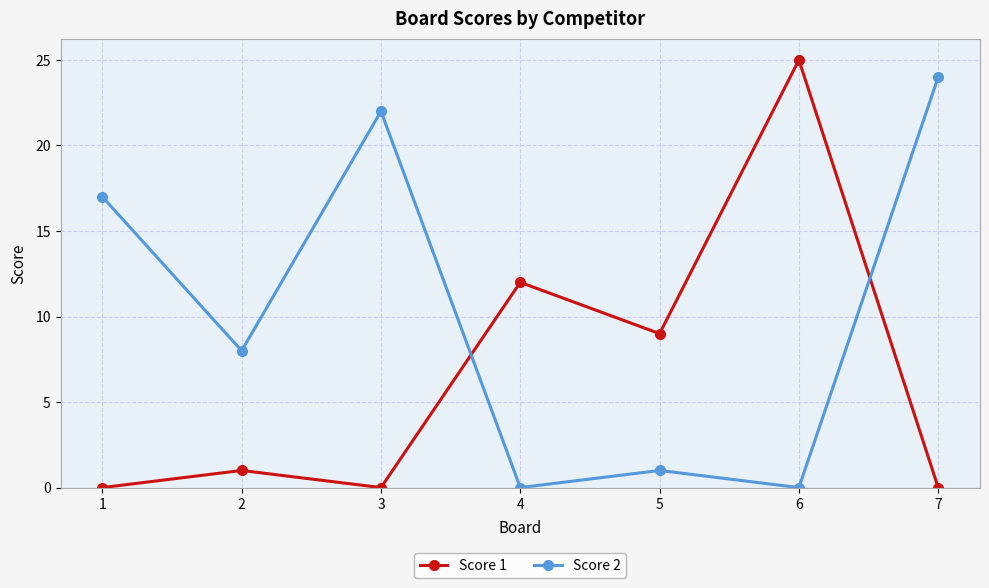

What is the spread (max minus min) of values at 2?

7